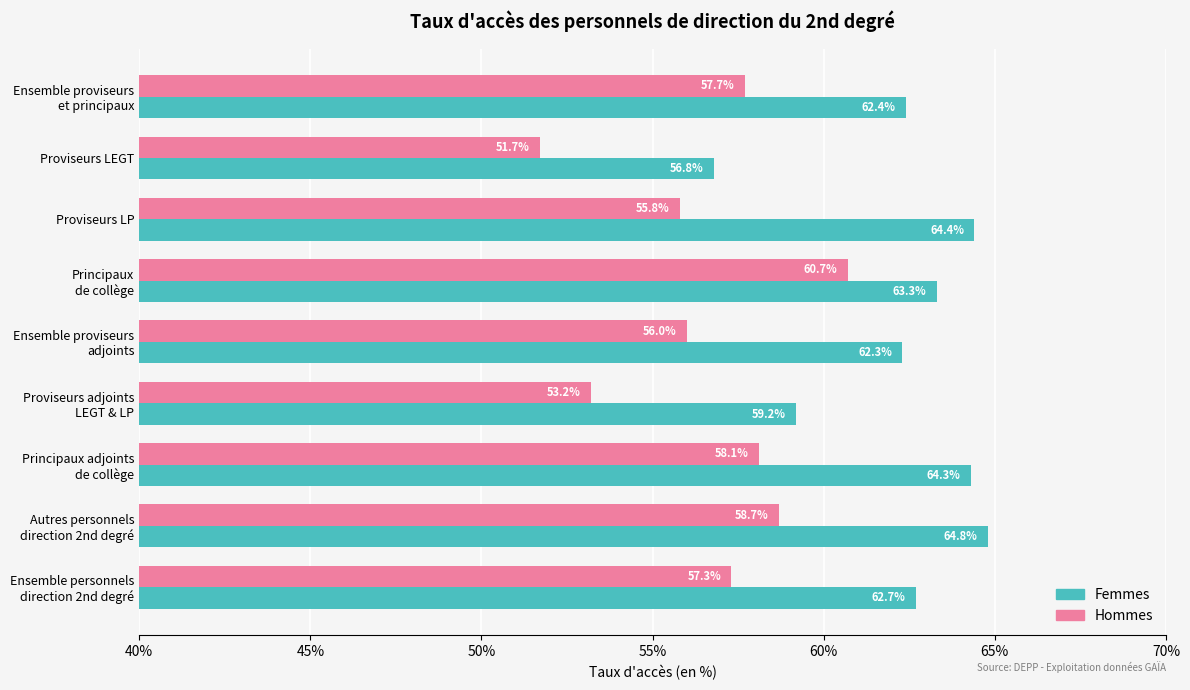

What are all the series names shown in the legend?

Femmes, Hommes